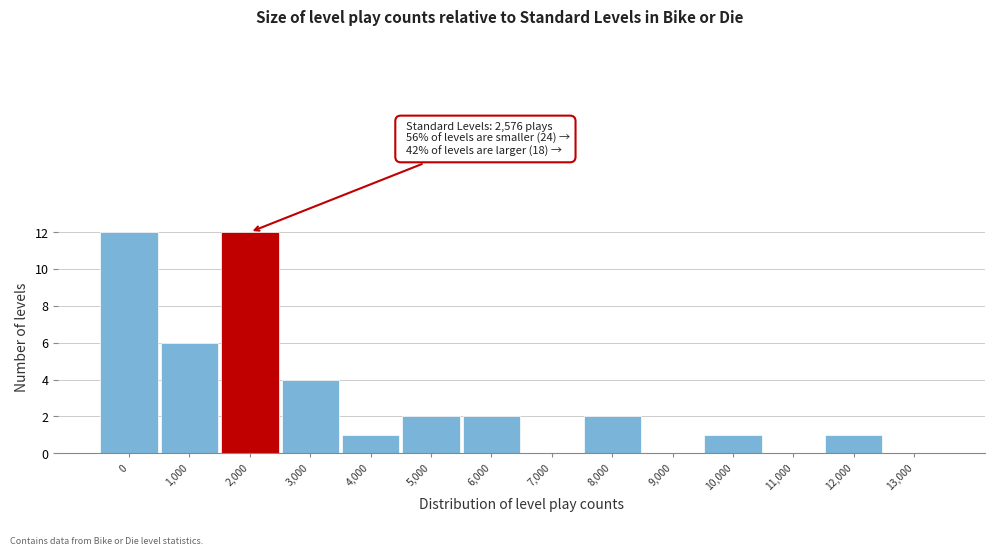

Reading left to right, list all the values displayed in this chart.

0=12	1,000=6	2,000=12	3,000=4	4,000=1	5,000=2	6,000=2	7,000=0	8,000=2	9,000=0	10,000=1	11,000=0	12,000=1	13,000=0